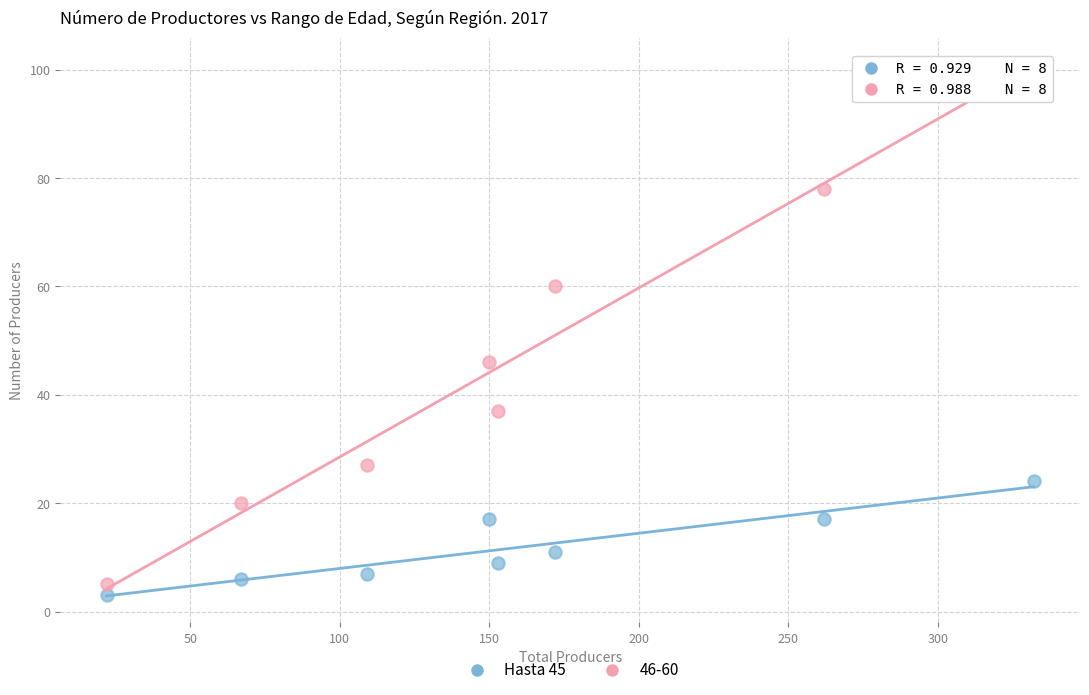

Which series reaches the maximum Y coordinate?

46-60